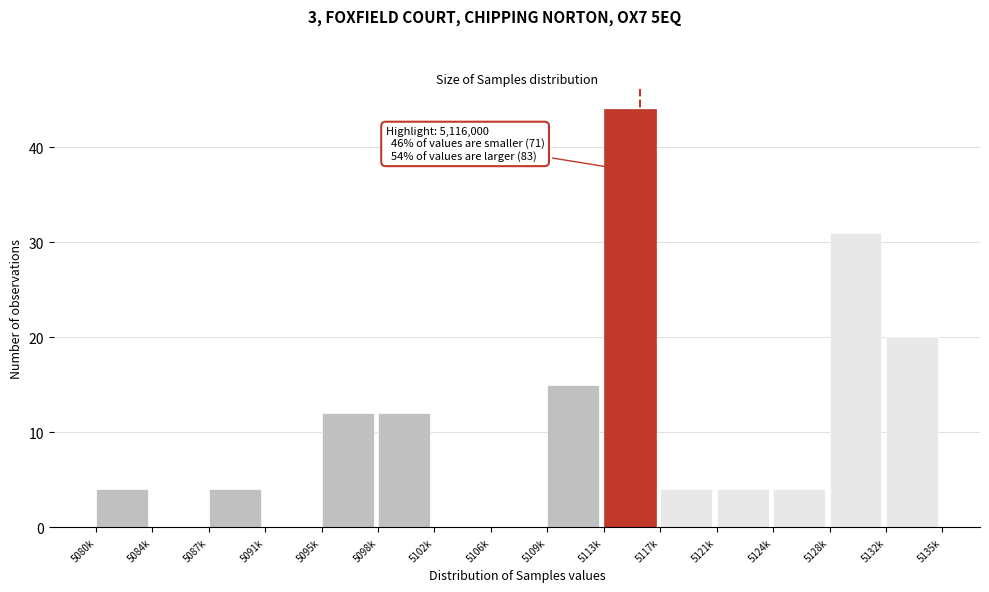

Reading left to right, transcribe all the data shown in this chart.

5080k=4	5084k=0	5087k=4	5091k=0	5095k=12	5098k=12	5102k=0	5106k=0	5109k=15	5113k=44	5117k=4	5121k=4	5124k=4	5128k=31	5132k=20